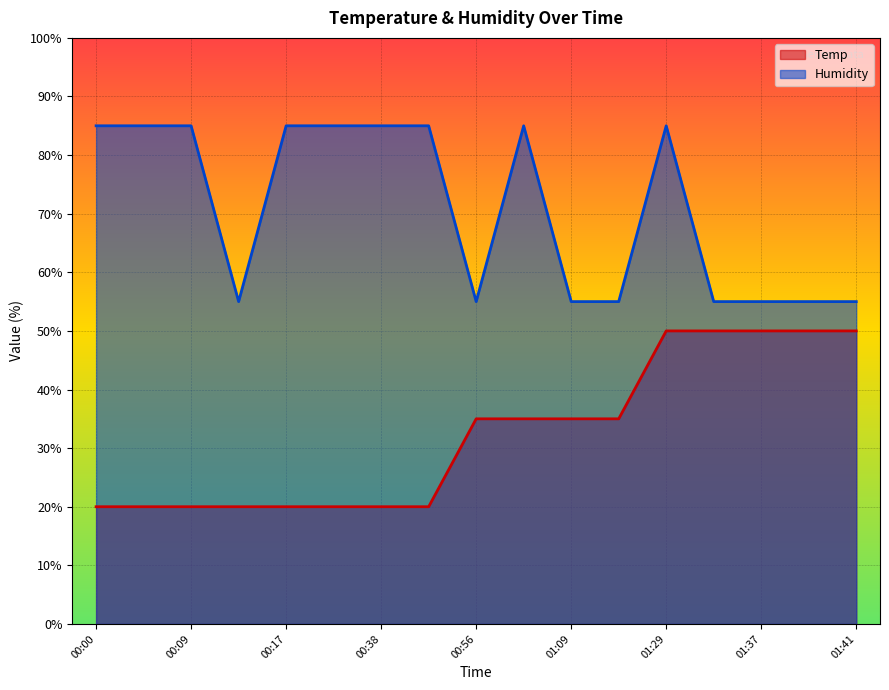

What is the label of the 5th point from the right?

01:29